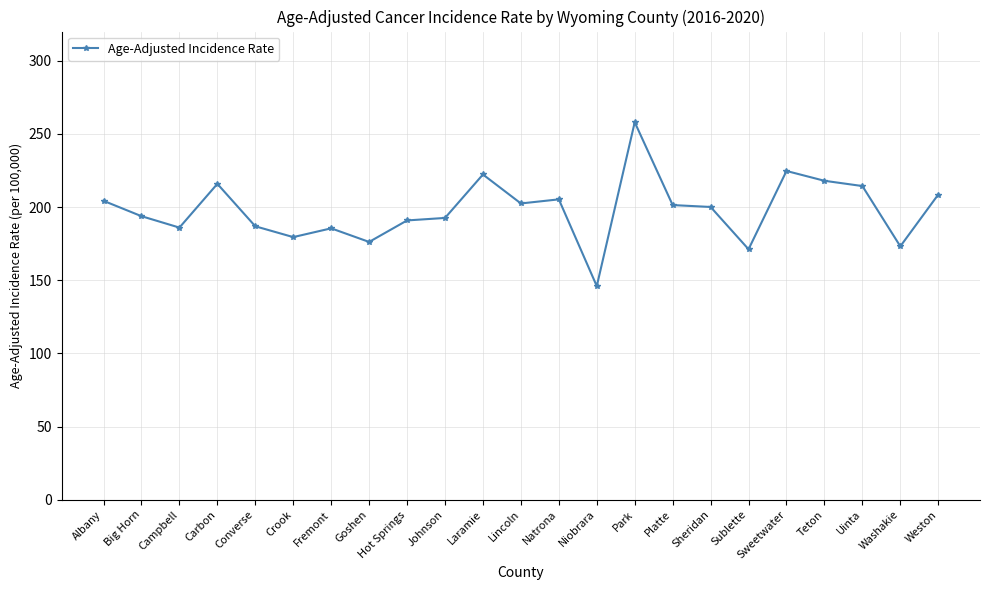

Between Teton and Converse, which is larger?

Teton